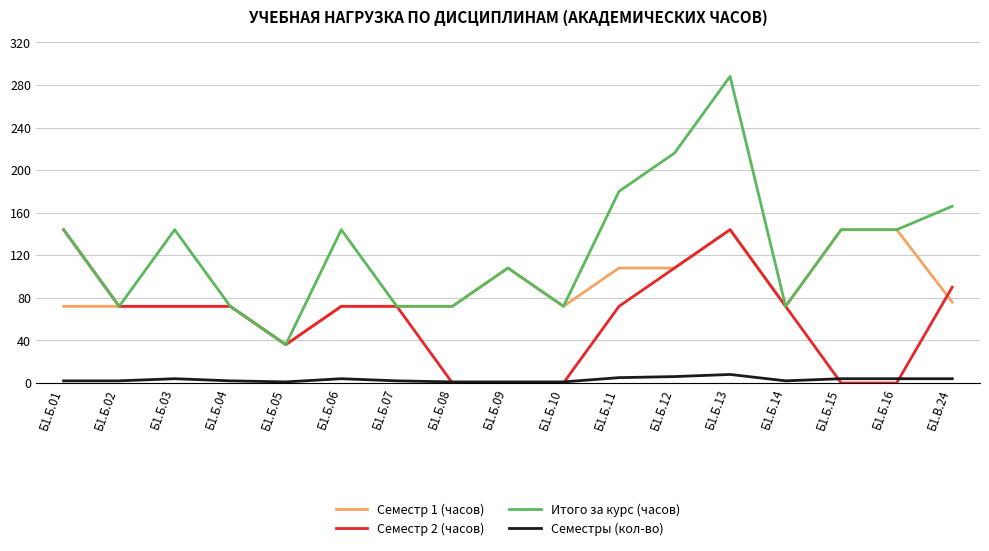

What is the difference between the maximum and second lowest values in the Итого за курс (часов) series?

216